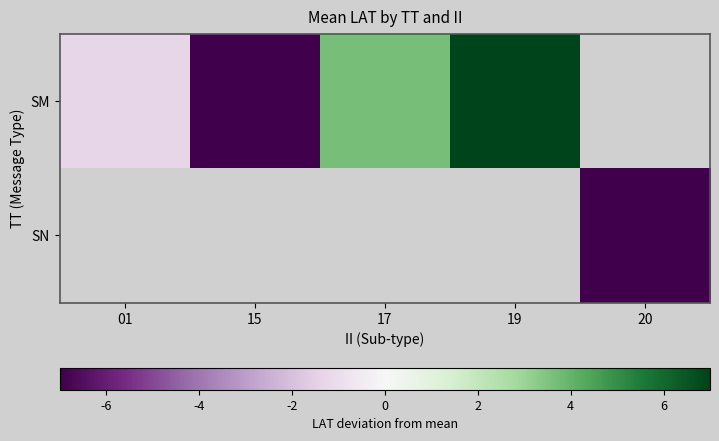

Reading left to right, what are all the values shown in this chart?

SM: 01=-1.3	15=-10.6	17=3.6	19=15.3	20=0.0
SN: 01=0.0	15=0.0	17=0.0	19=0.0	20=-7.1